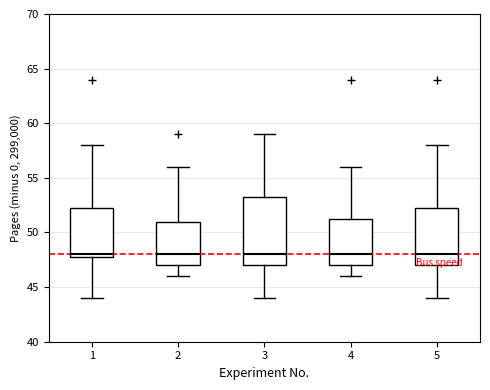

Which box is the tallest, from its lower edge to its upper edge?

3